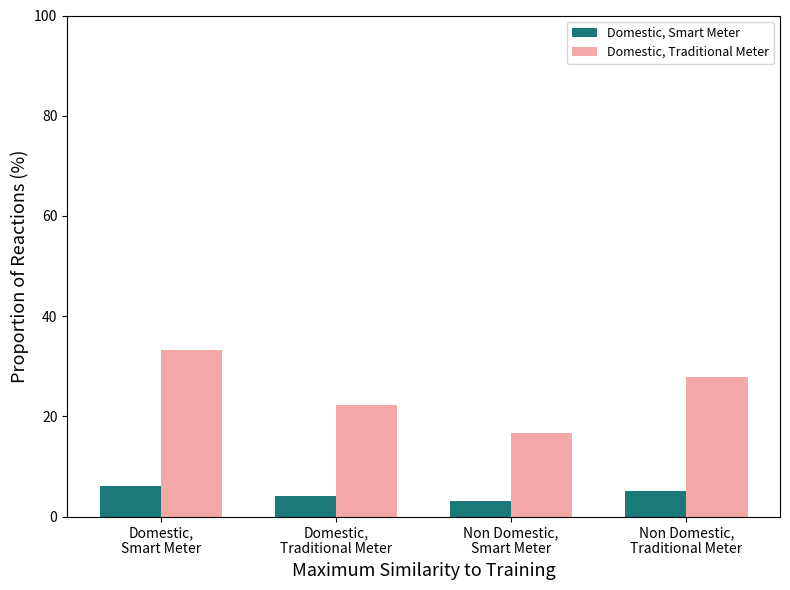

Does the chart contain any negative values?

No